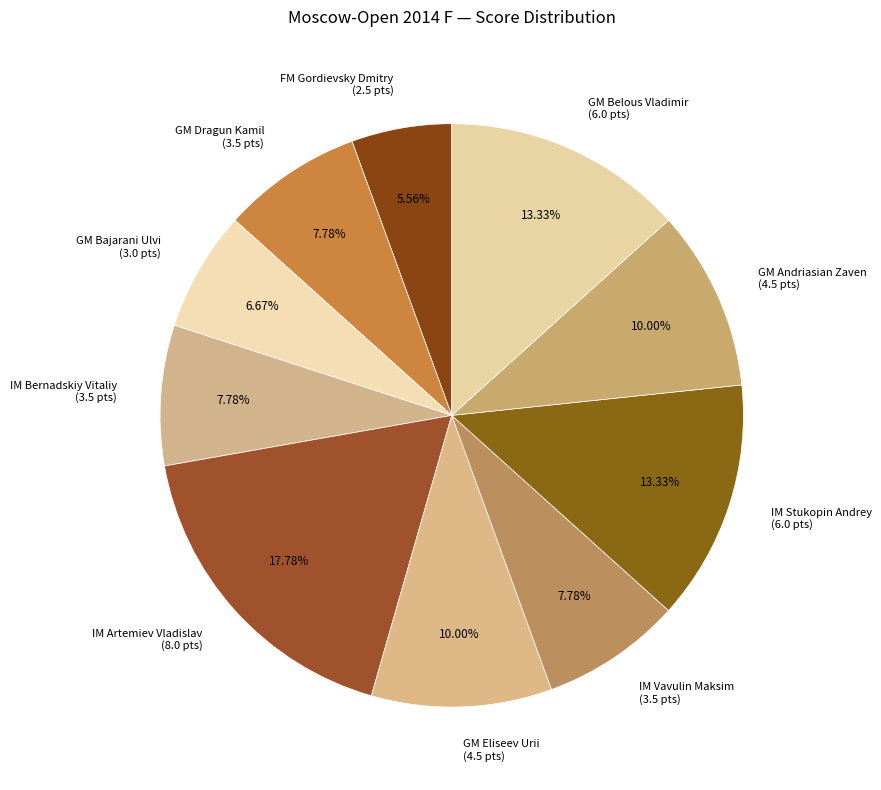

Is there any slice that represents more than half of the pie?

No